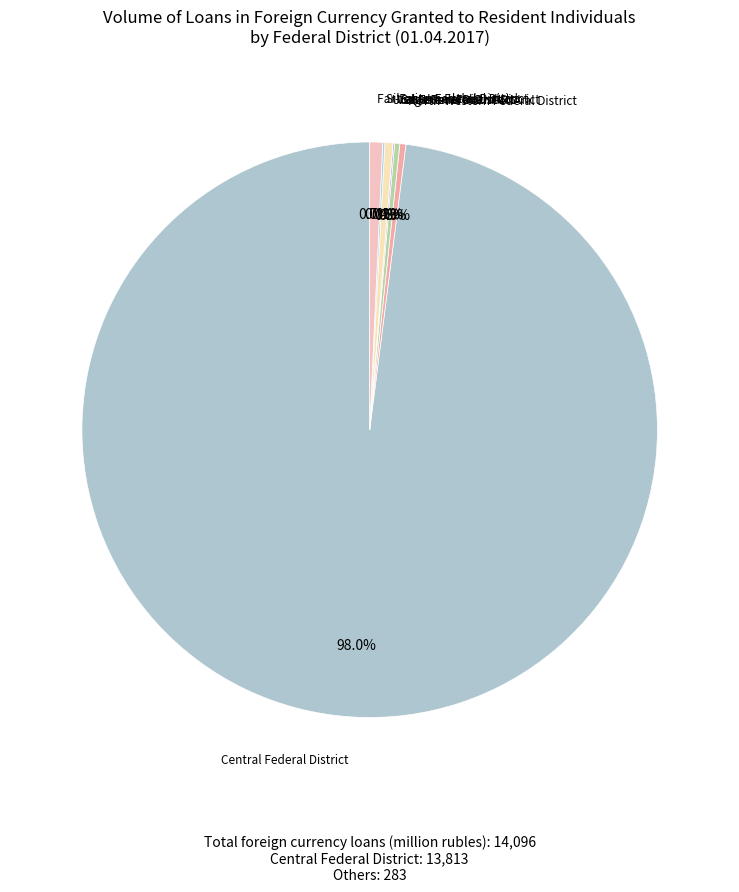

What is the smallest slice in the pie chart?

North-Caucasian Federal District